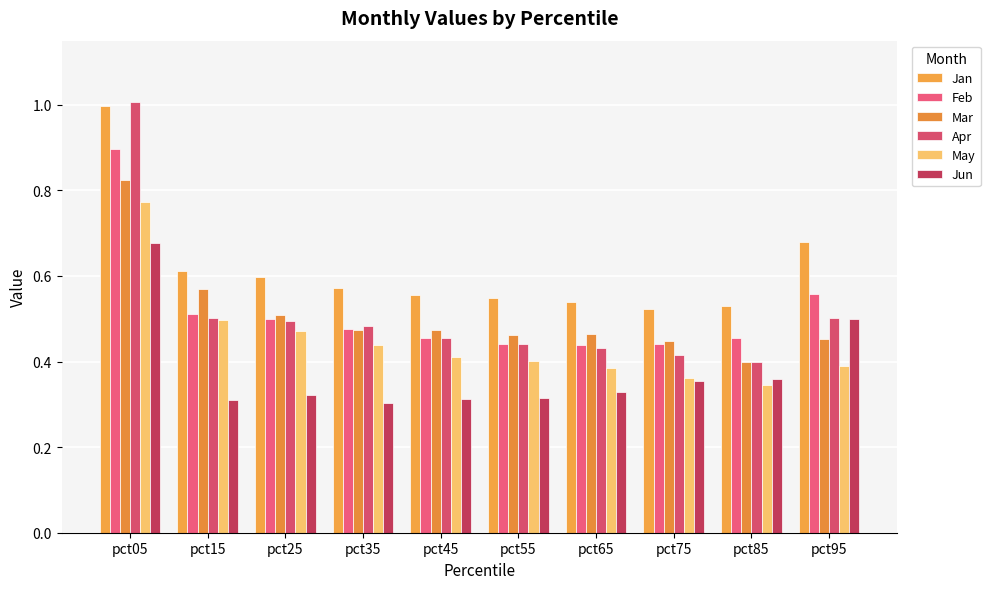

Which category has the highest value across all series?

pct05